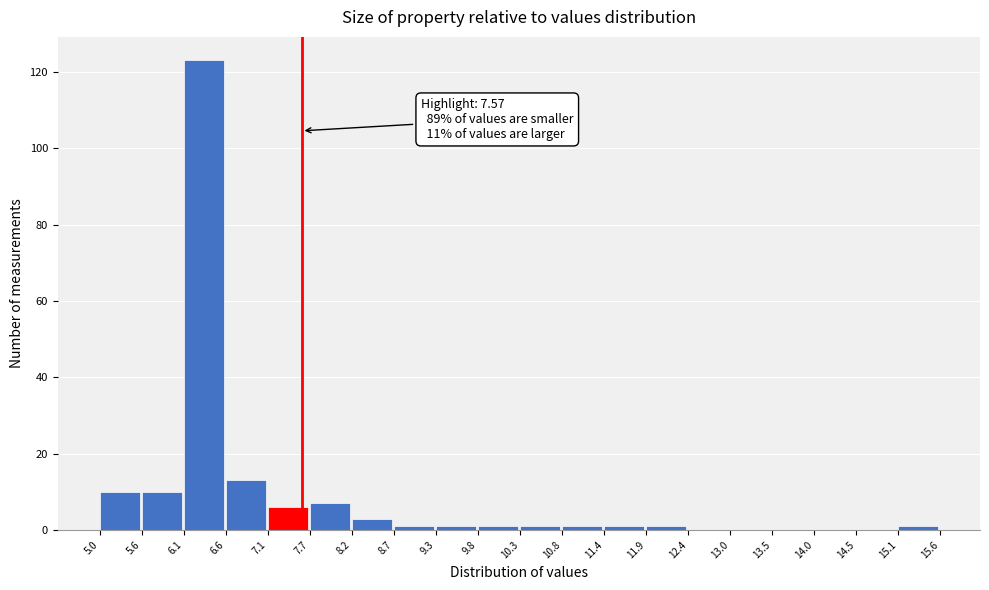

Over which range of the x-axis is the bar tallest?

6.1 to 6.6